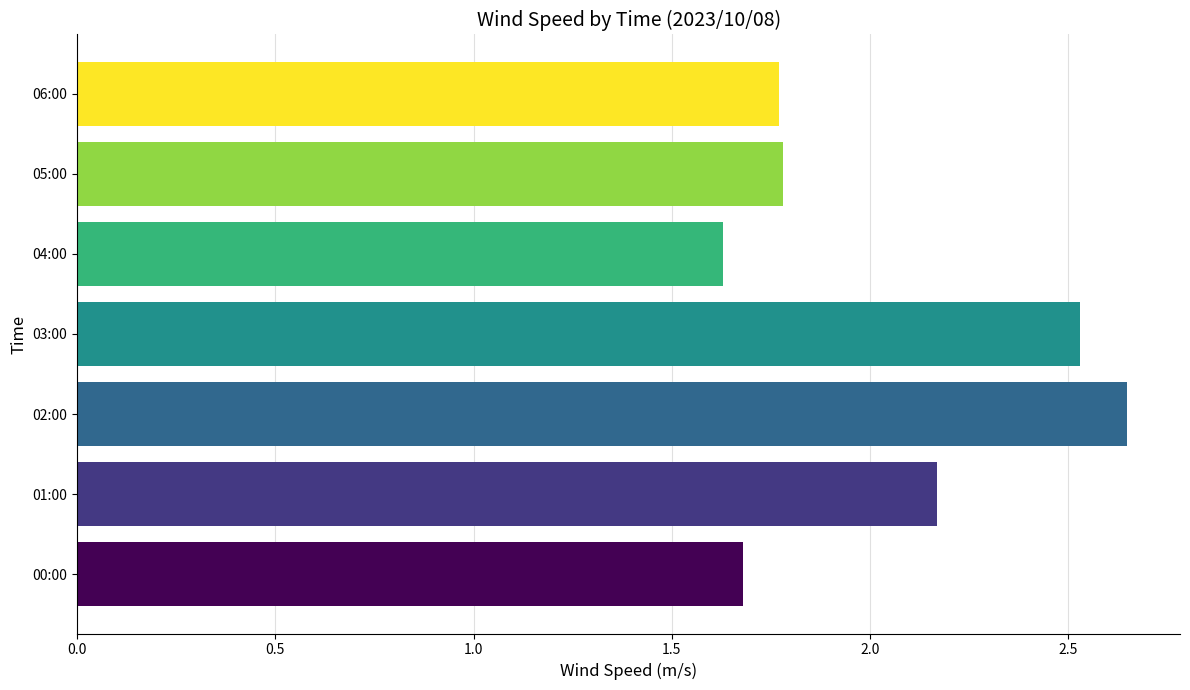

What is the change in value from 04:00 to 06:00?

+0.1